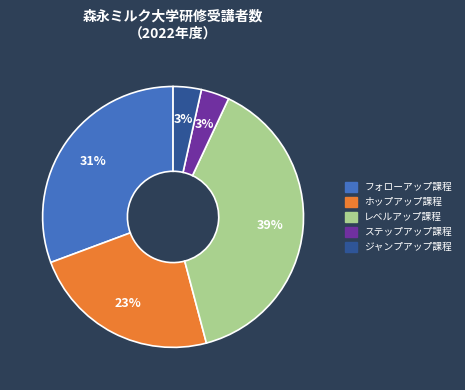

To the nearest percent, what portion does ステップアップ課程 represent?

3%